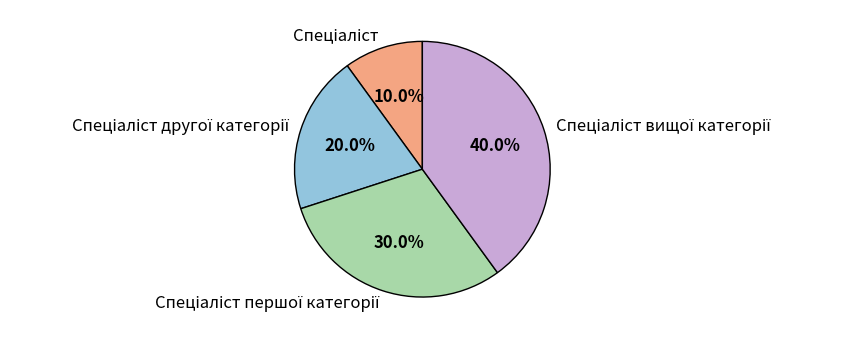

Is there any slice that represents more than half of the pie?

No